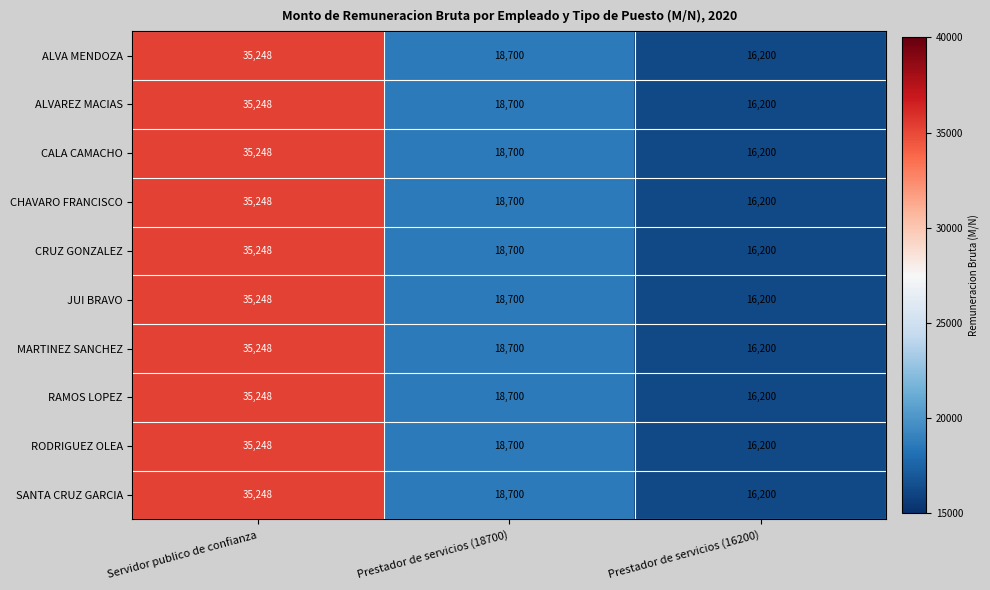

Where is CHAVARO FRANCISCO nearest to the value 25724?

Prestador de servicios (18700)